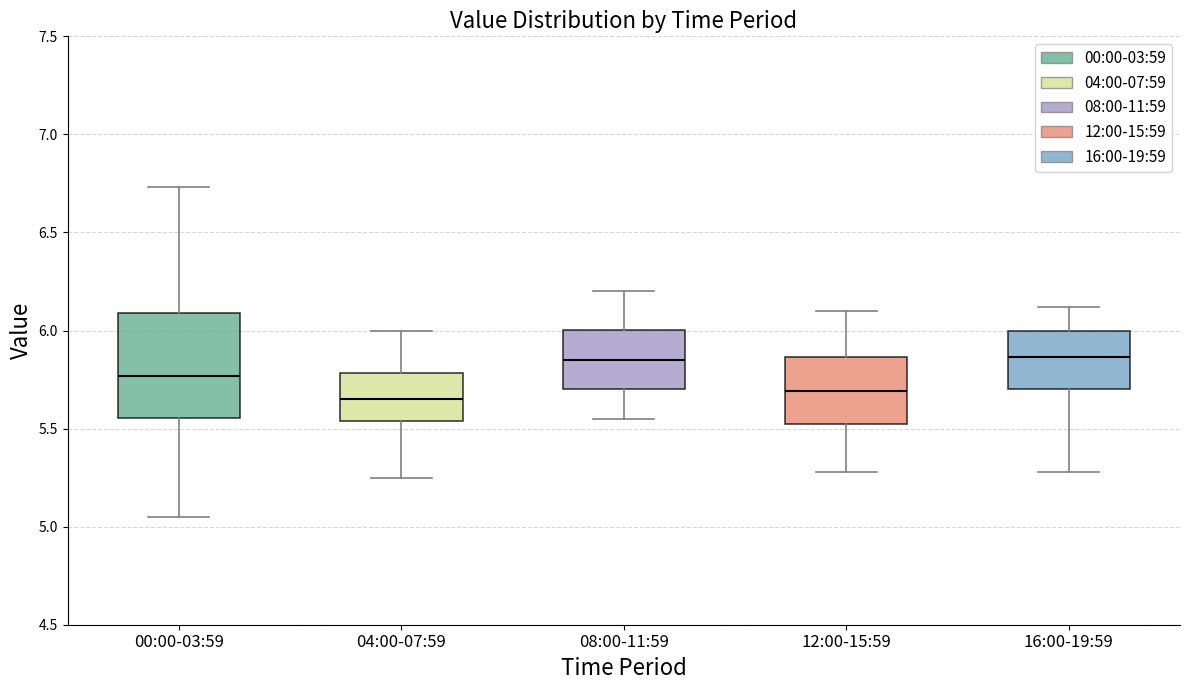

Comparing the boxes themselves (not the whiskers), which one is the tallest?

00:00-03:59